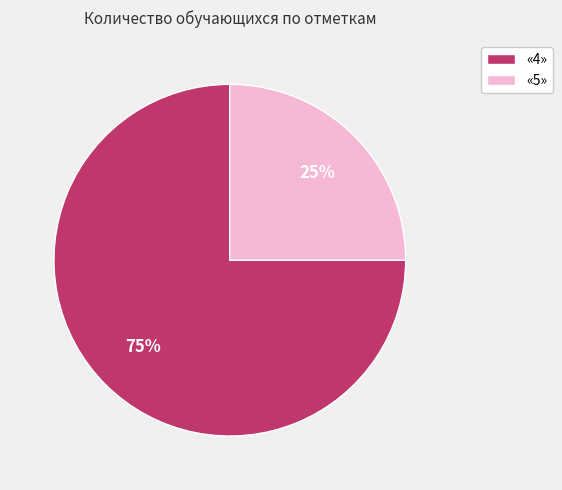

How many segments does this pie chart have?

2